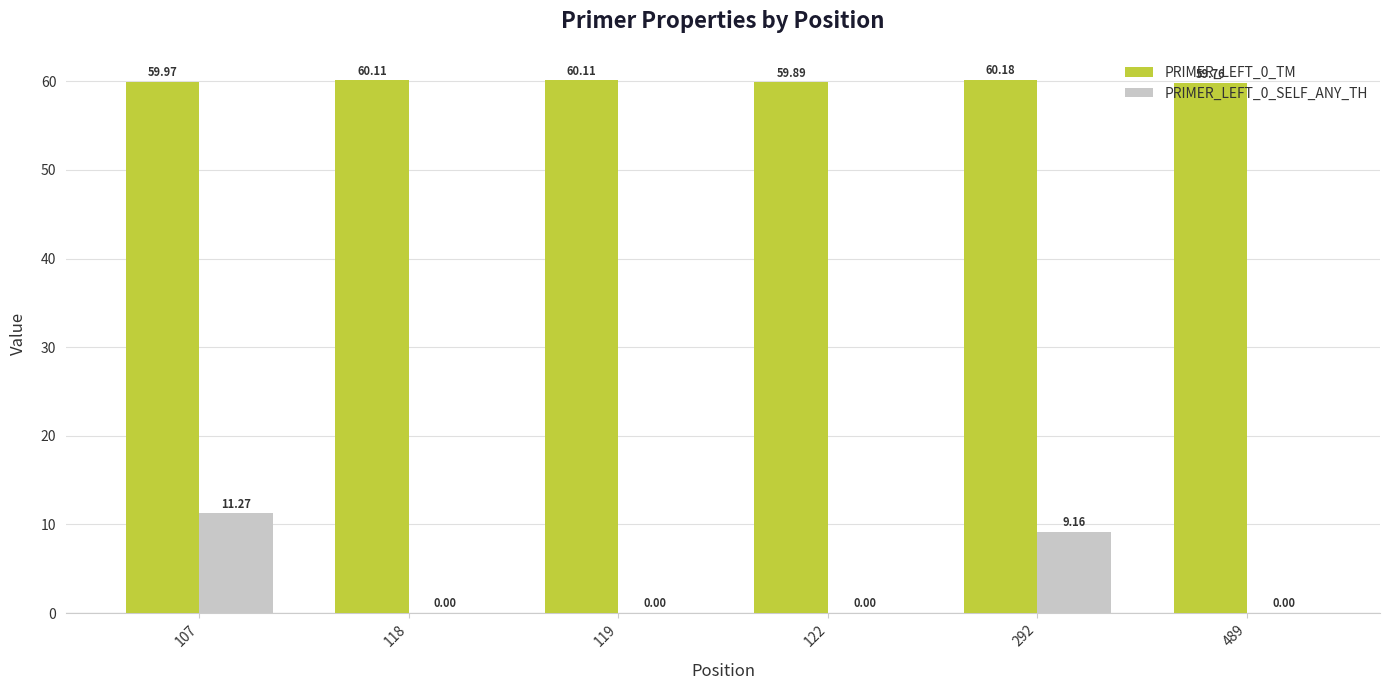

What is the sum of all PRIMER_LEFT_0_TM values?

360.0